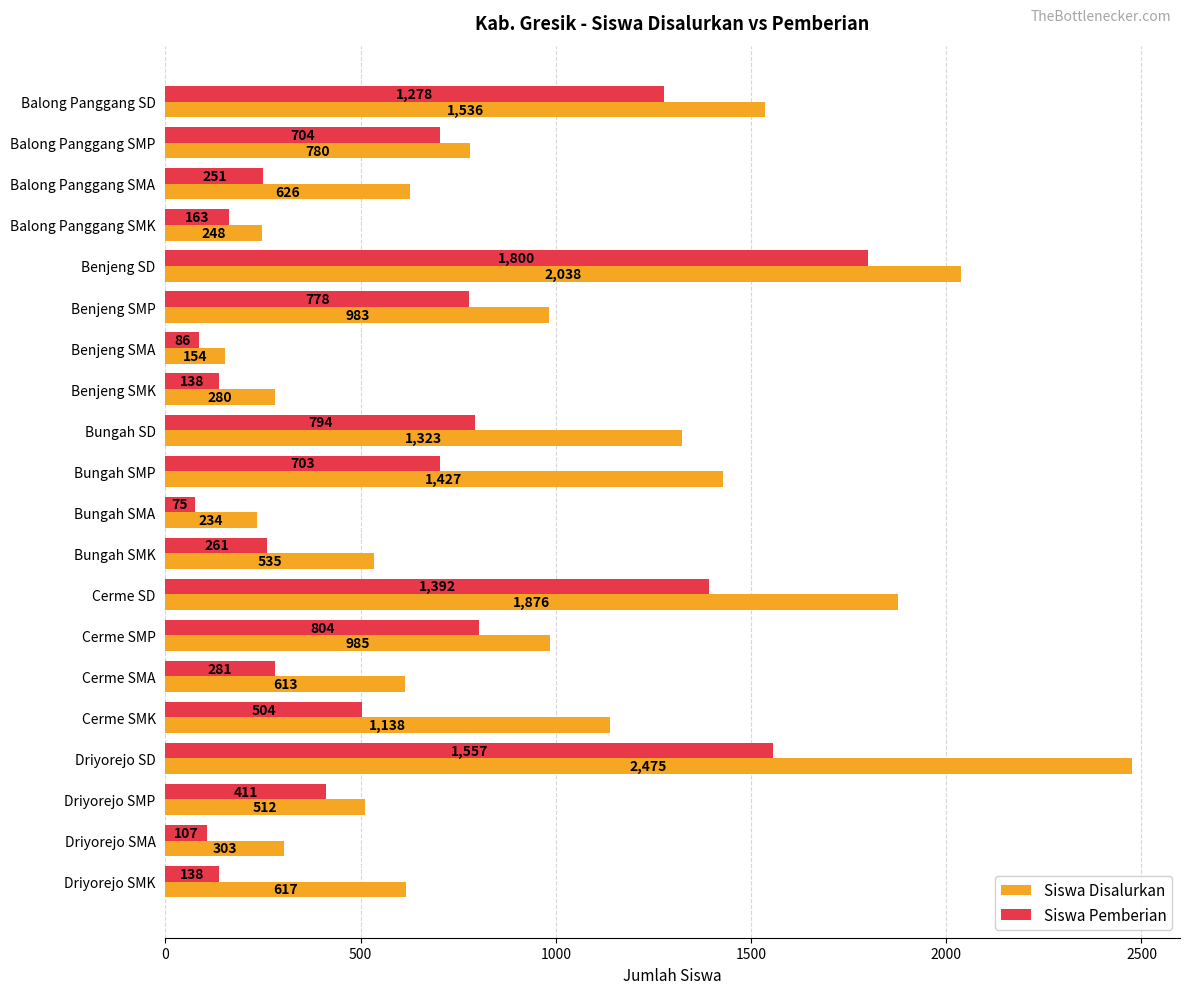

Which series has the widest spread of values?

Siswa Disalurkan